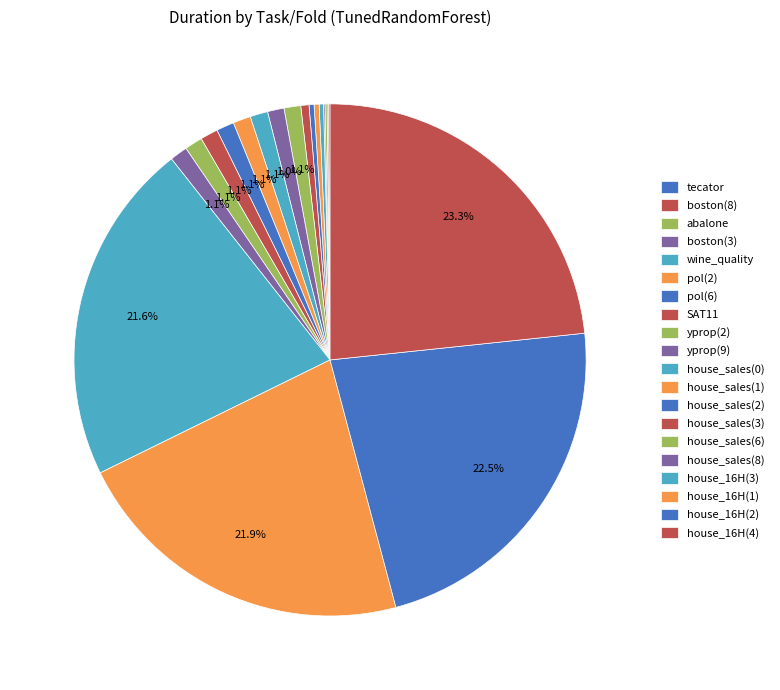

Is there a majority slice in this chart?

No